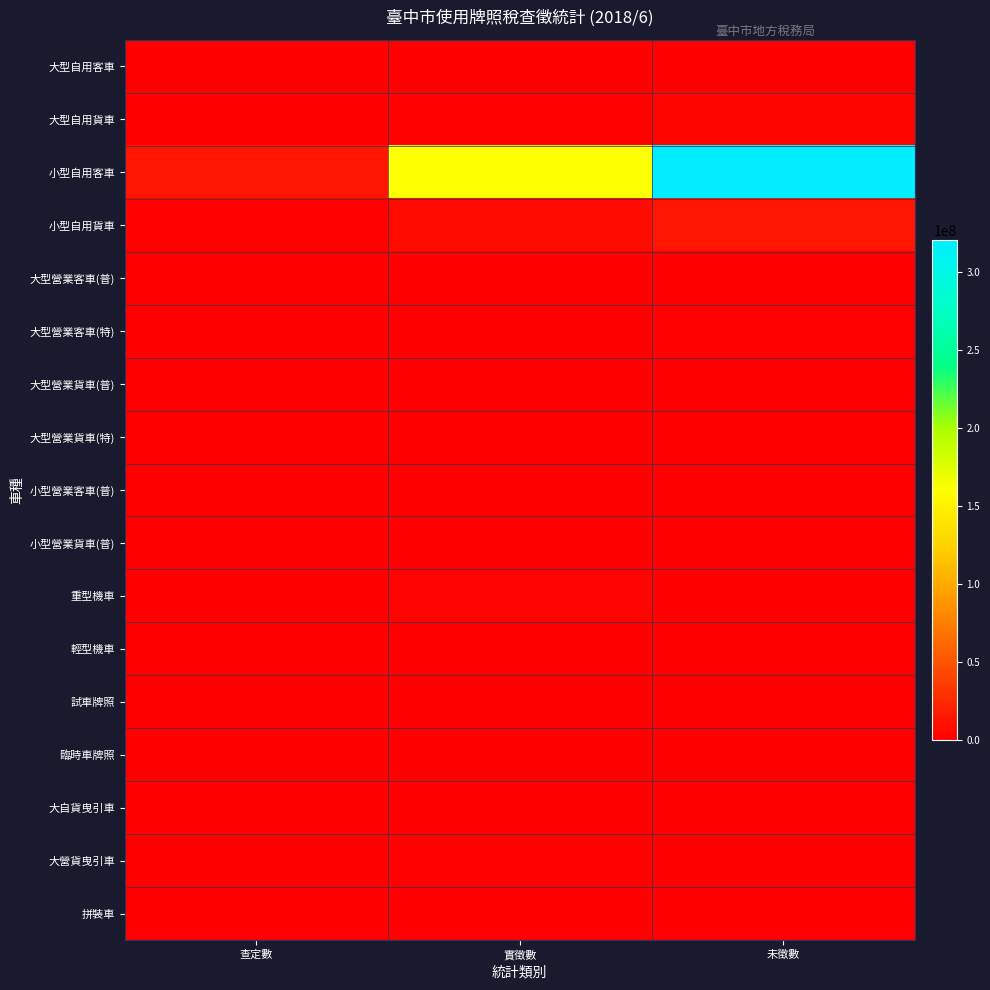

How many series are shown in this chart?

17